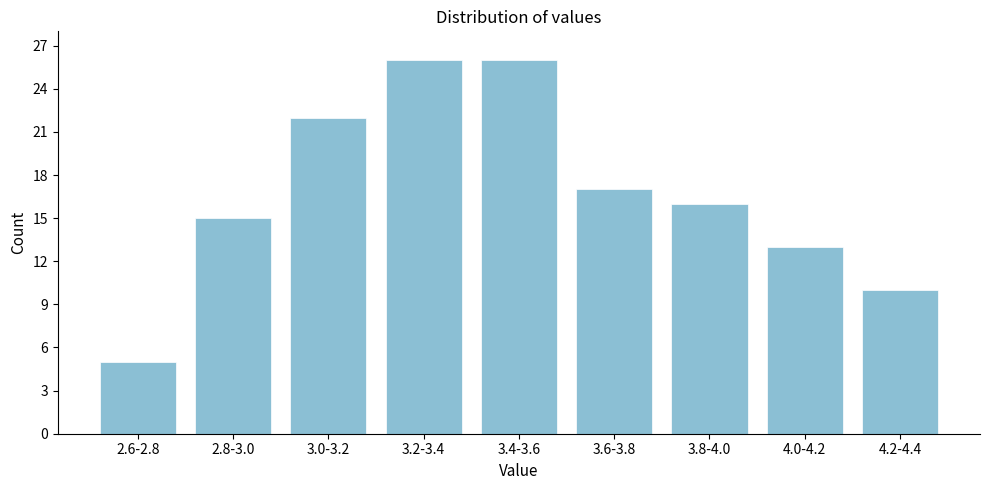

Reading left to right, what are all the values shown in this chart?

2.6-2.8=5	2.8-3.0=15	3.0-3.2=22	3.2-3.4=26	3.4-3.6=26	3.6-3.8=17	3.8-4.0=16	4.0-4.2=13	4.2-4.4=10